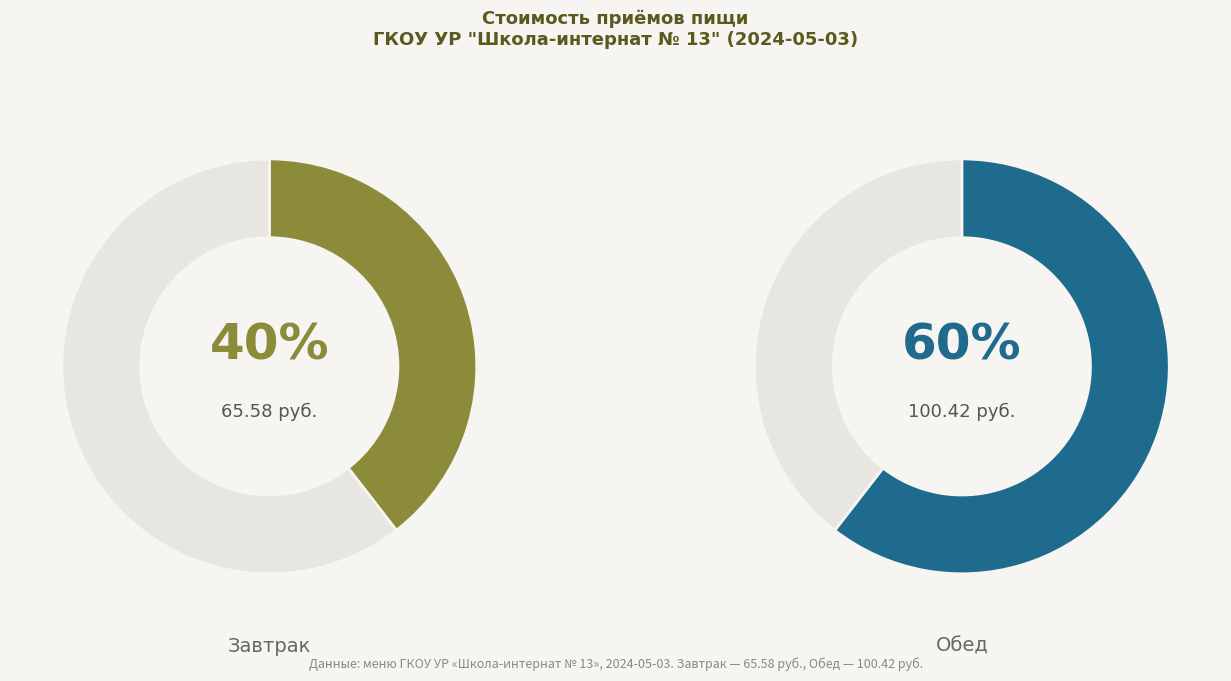

Combined, what portion of the pie is Обед and Завтрак?

100.0%